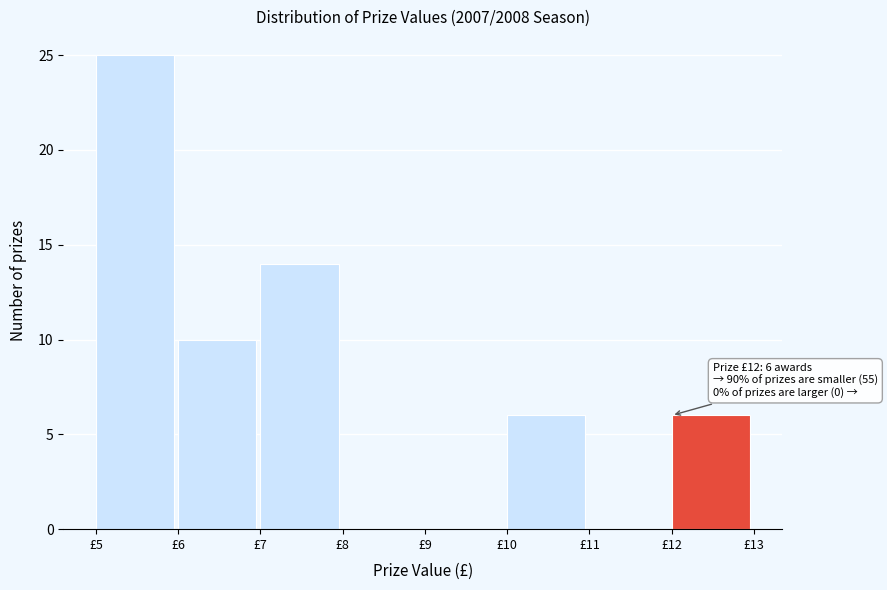

Over which range of the x-axis is the bar tallest?

5 to 6